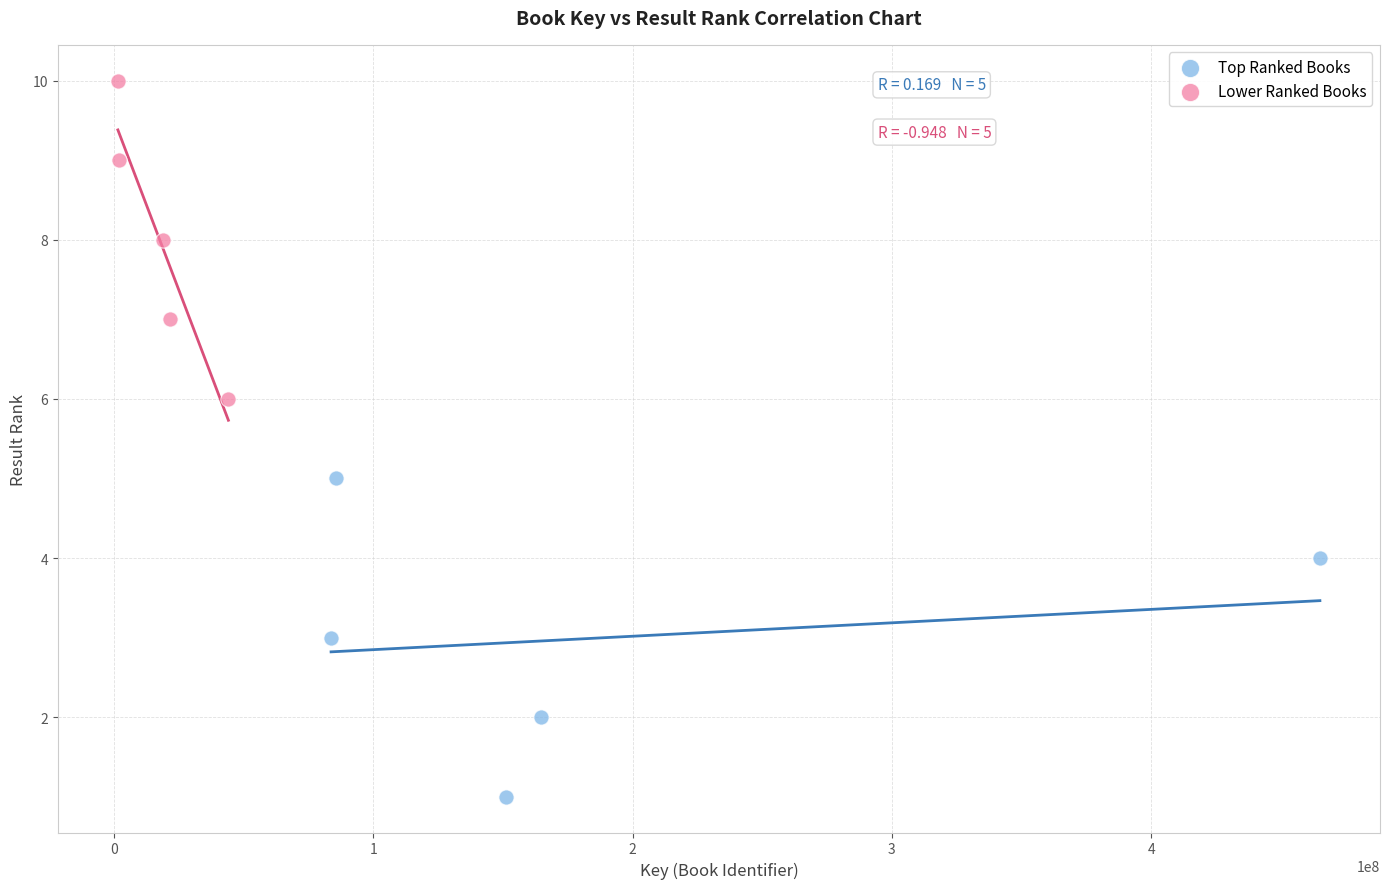

Which series reaches the maximum Y coordinate?

Lower Ranked Books